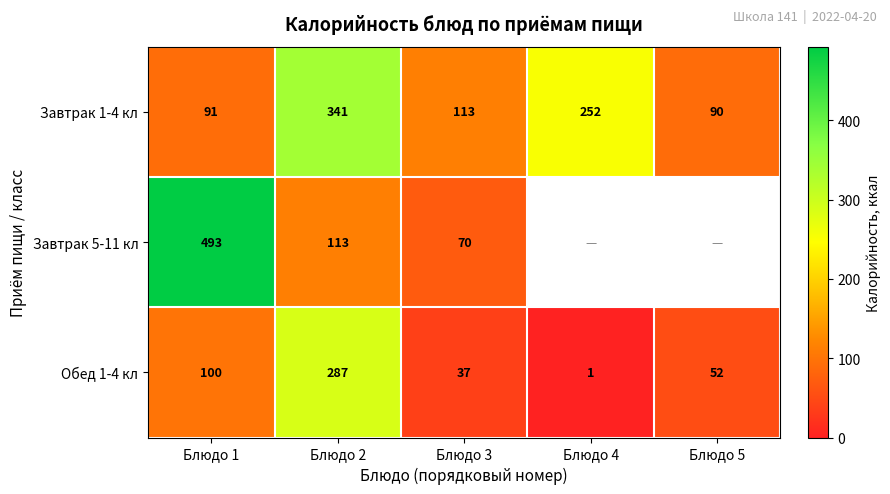

Which category has the highest value in the Завтрак 1-4 кл series?

Блюдо 2